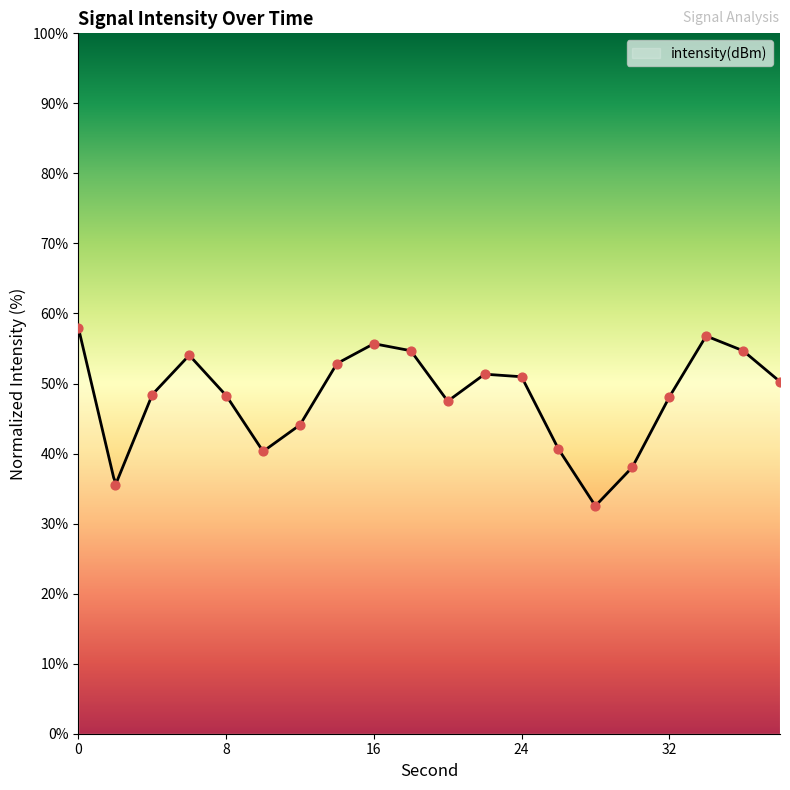

What is the ratio of the value at 30 to the value at 14?

0.7